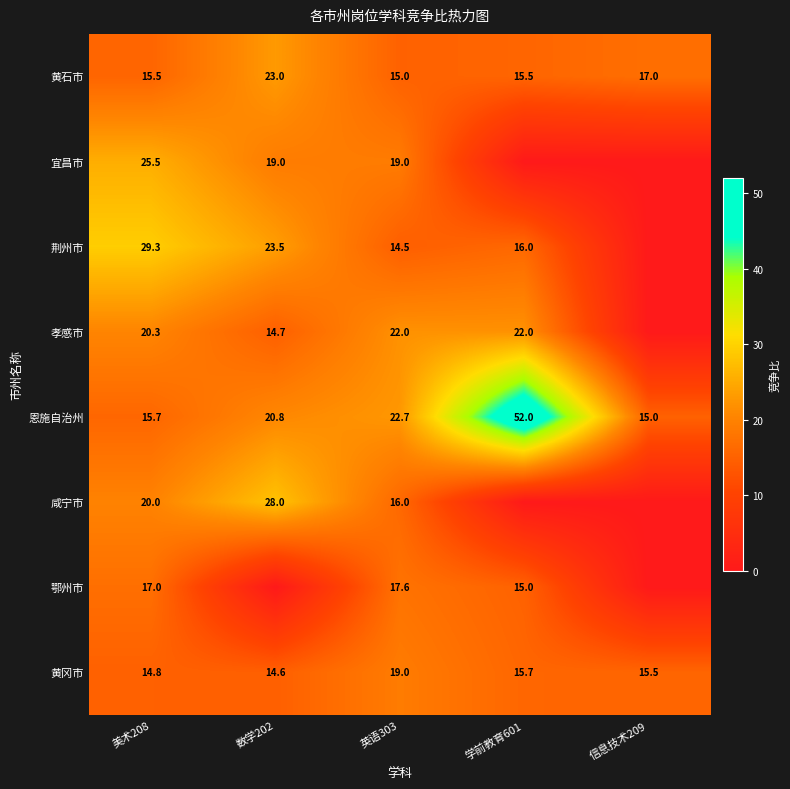

Where is 恩施自治州 nearest to the value 33?

英语303